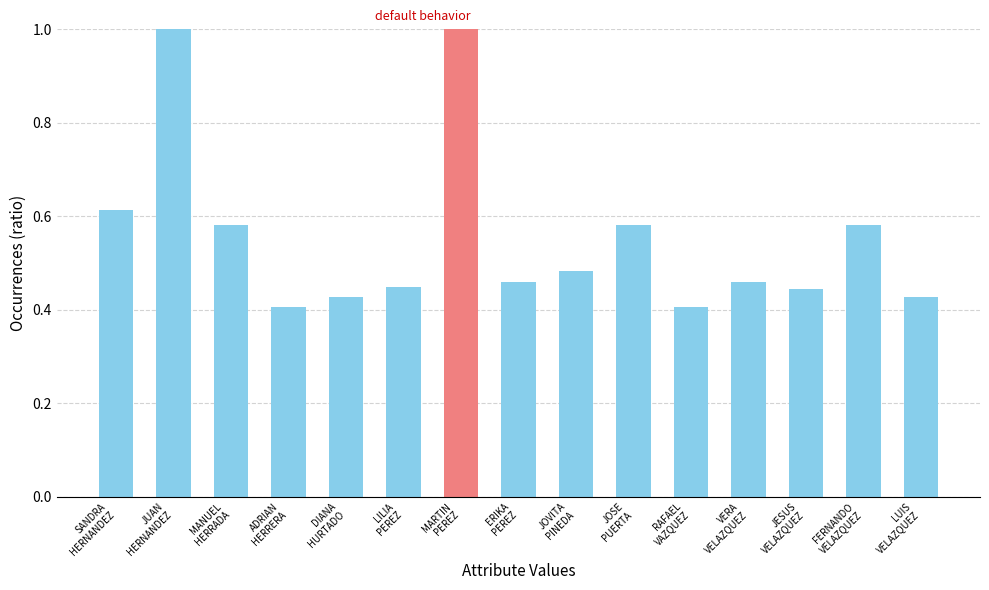

What is the greatest value displayed?

1.0